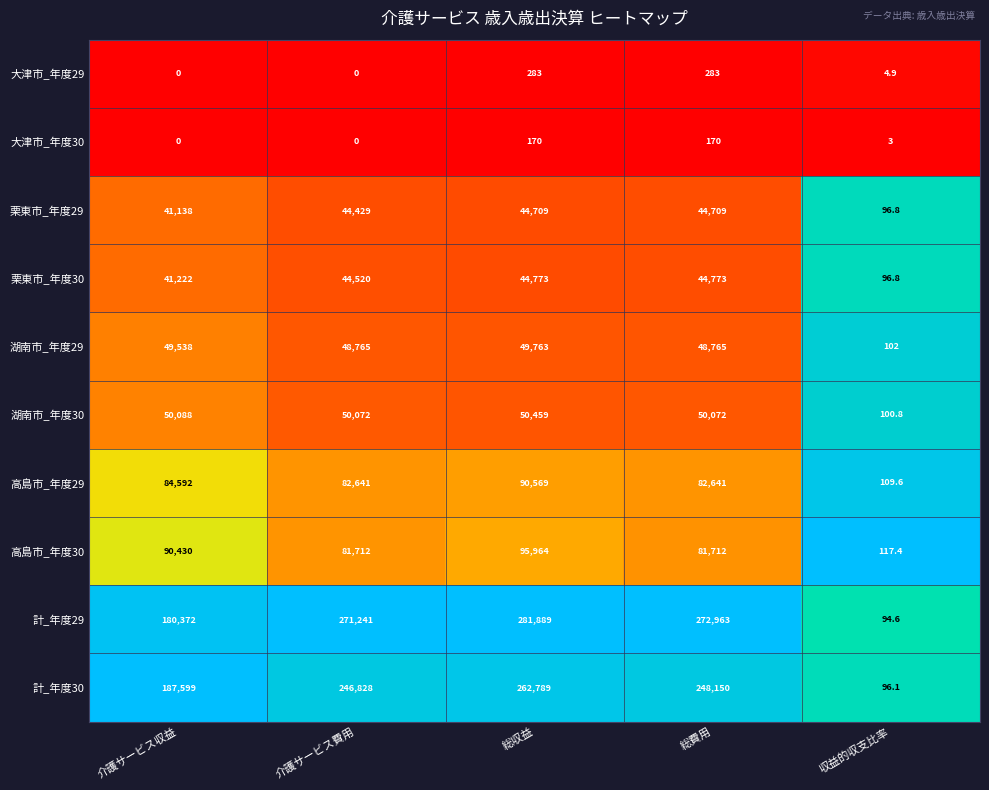

Where is 栗東市_年度30 nearest to the value 22434?

介護サービス収益